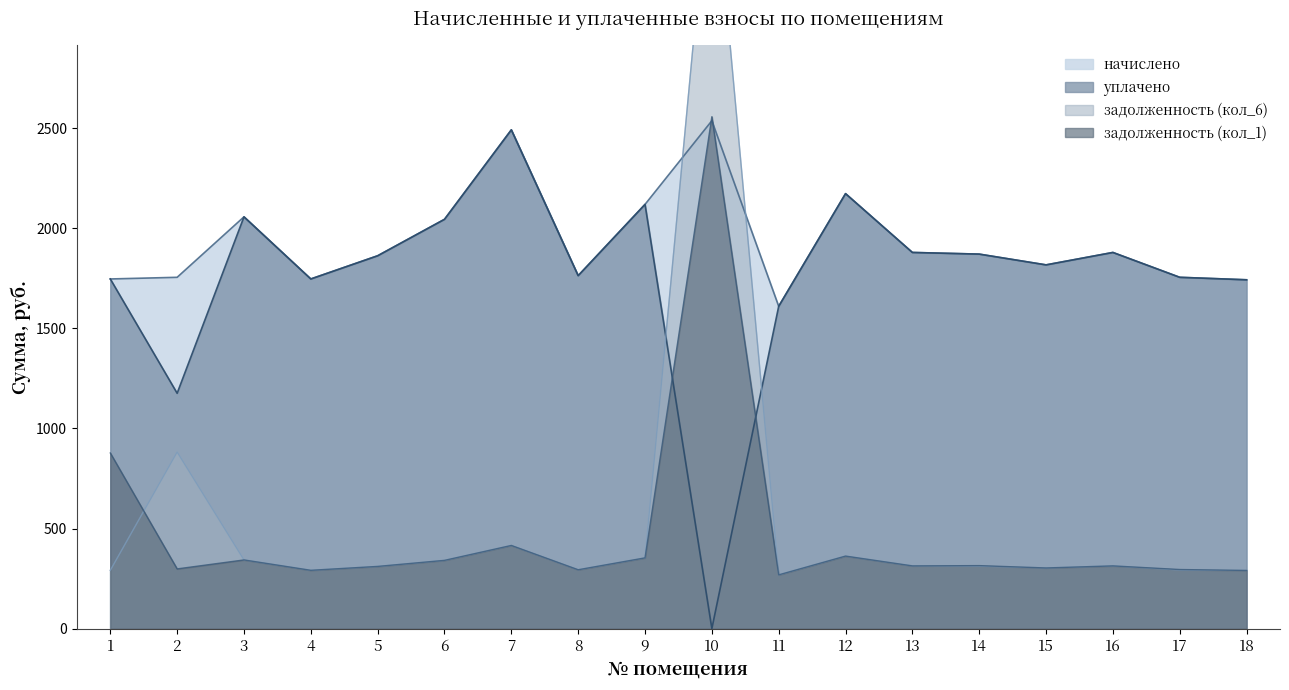

At which category is the sum across all series the highest?

10